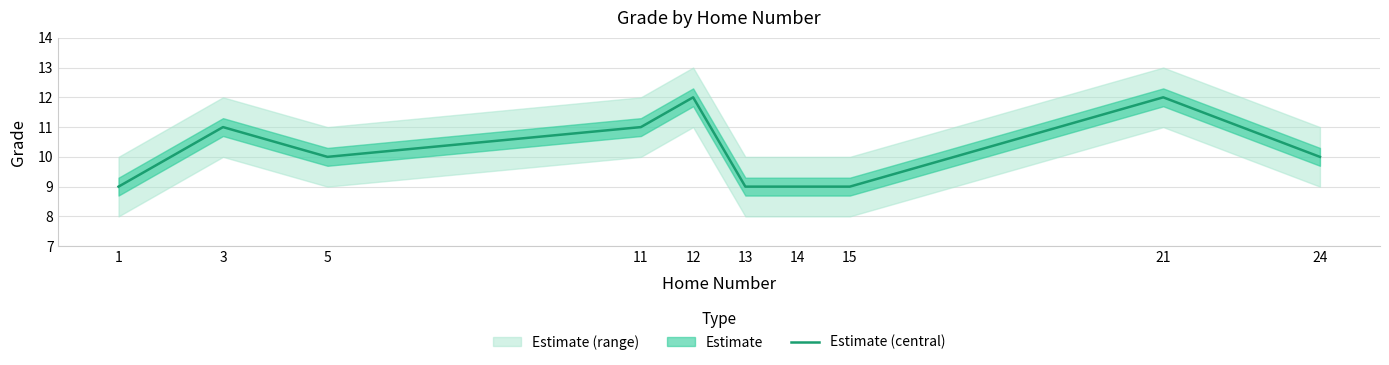

How many lines are shown in the chart?

1